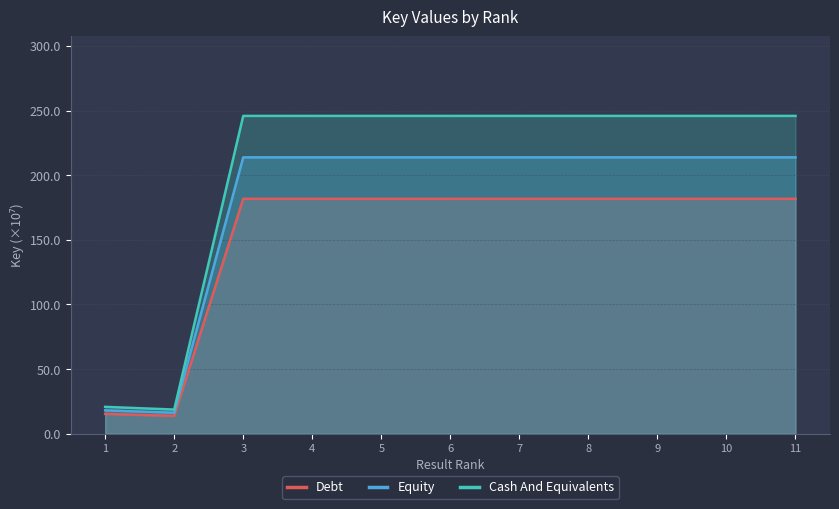

What is the minimum value shown in the chart?

13.8